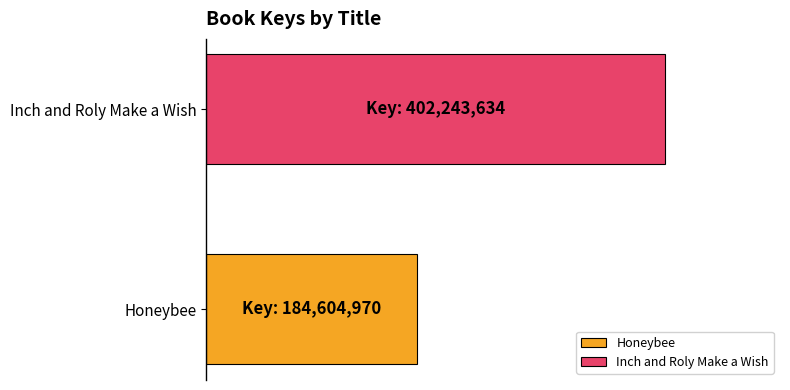

What are all the series names shown in the legend?

Honeybee, Inch and Roly Make a Wish